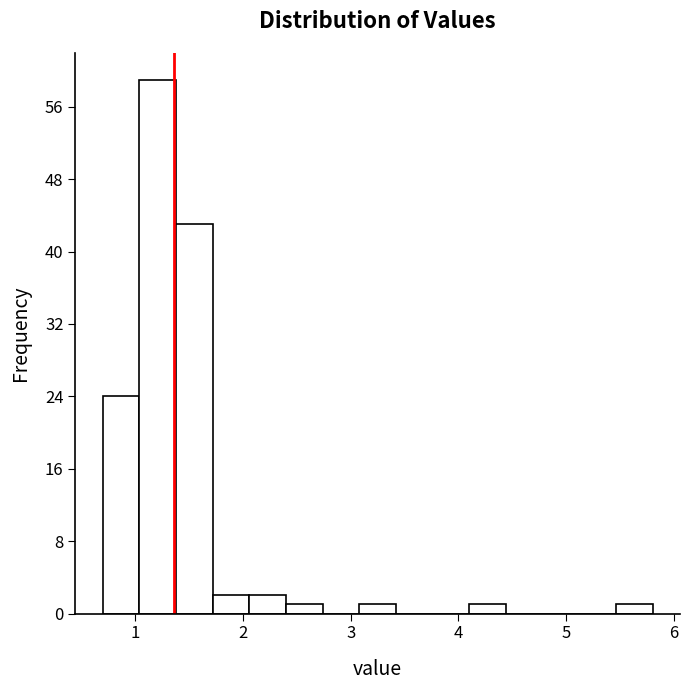

Around what value on the x-axis is the tallest bar? Give the approximate position of its centre, as read against the axis.

1.2